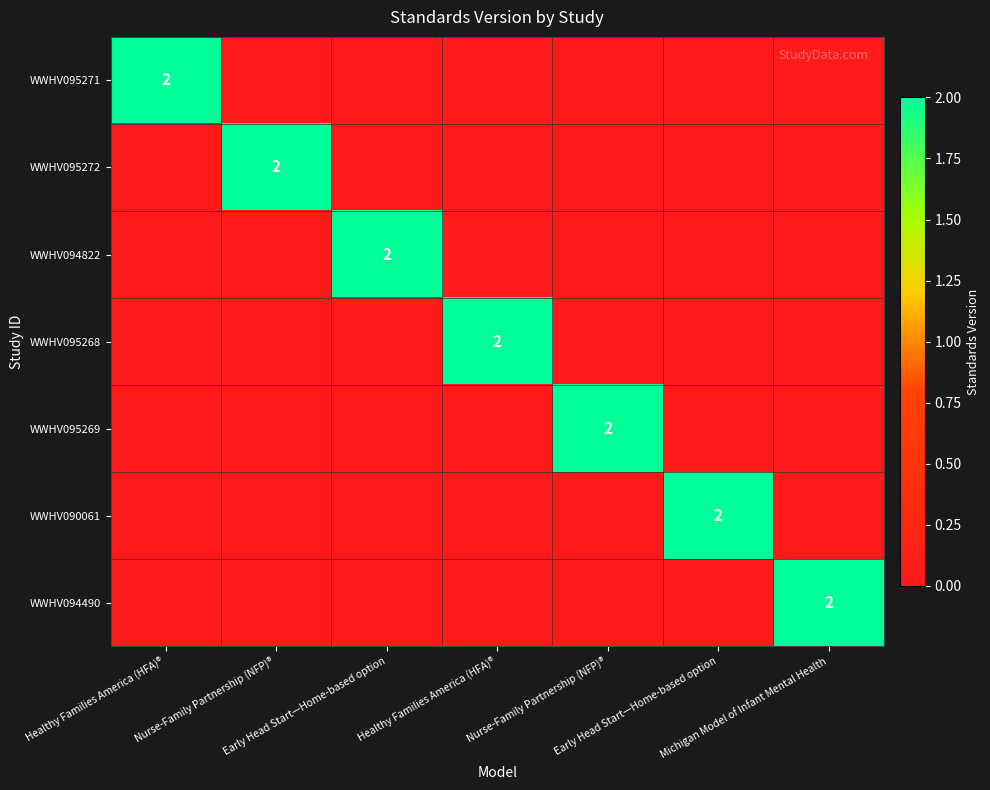

What is the difference between the maximum and minimum values in the WWHV090061 series?

2